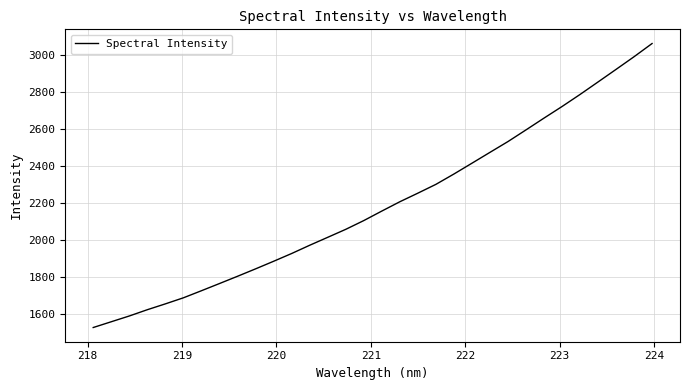

What is the greatest value displayed?

3060.2